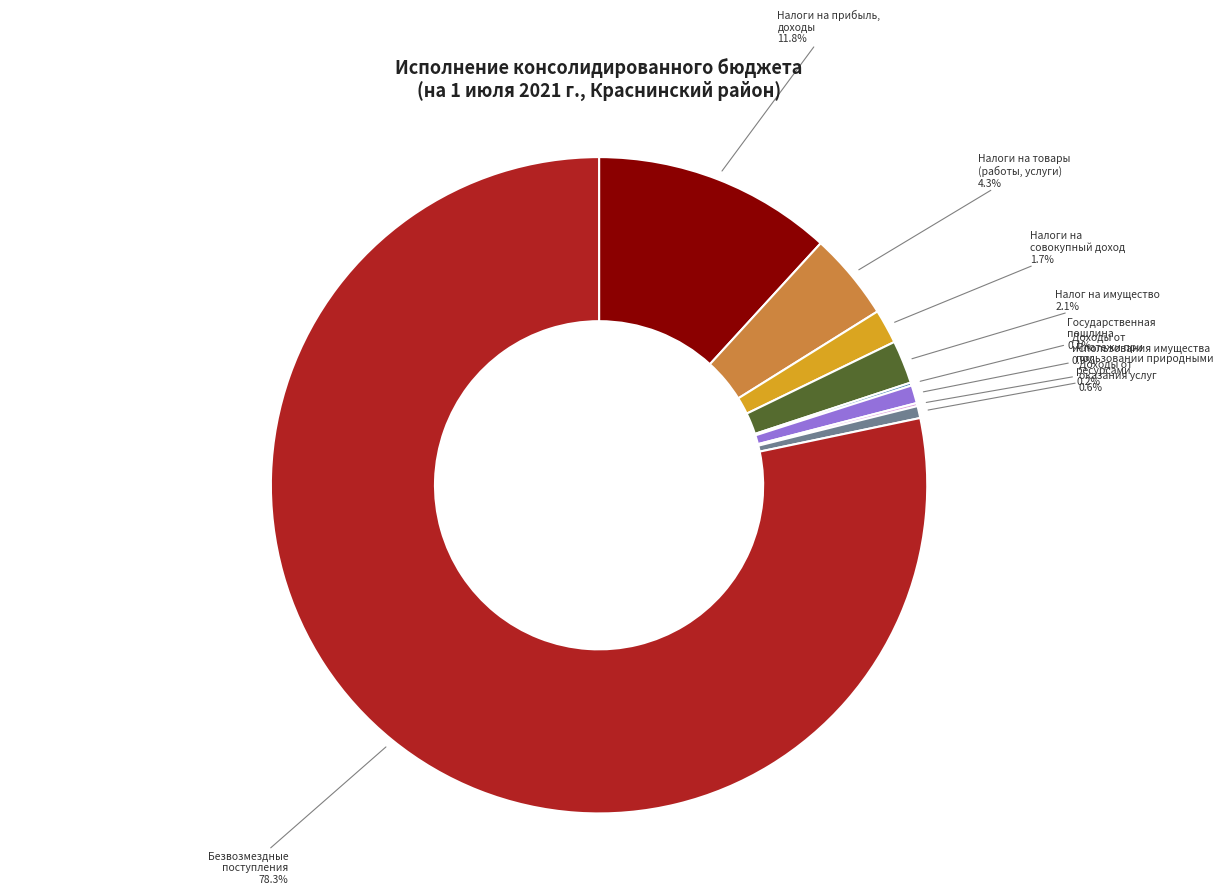

Is there a majority slice in this chart?

Yes